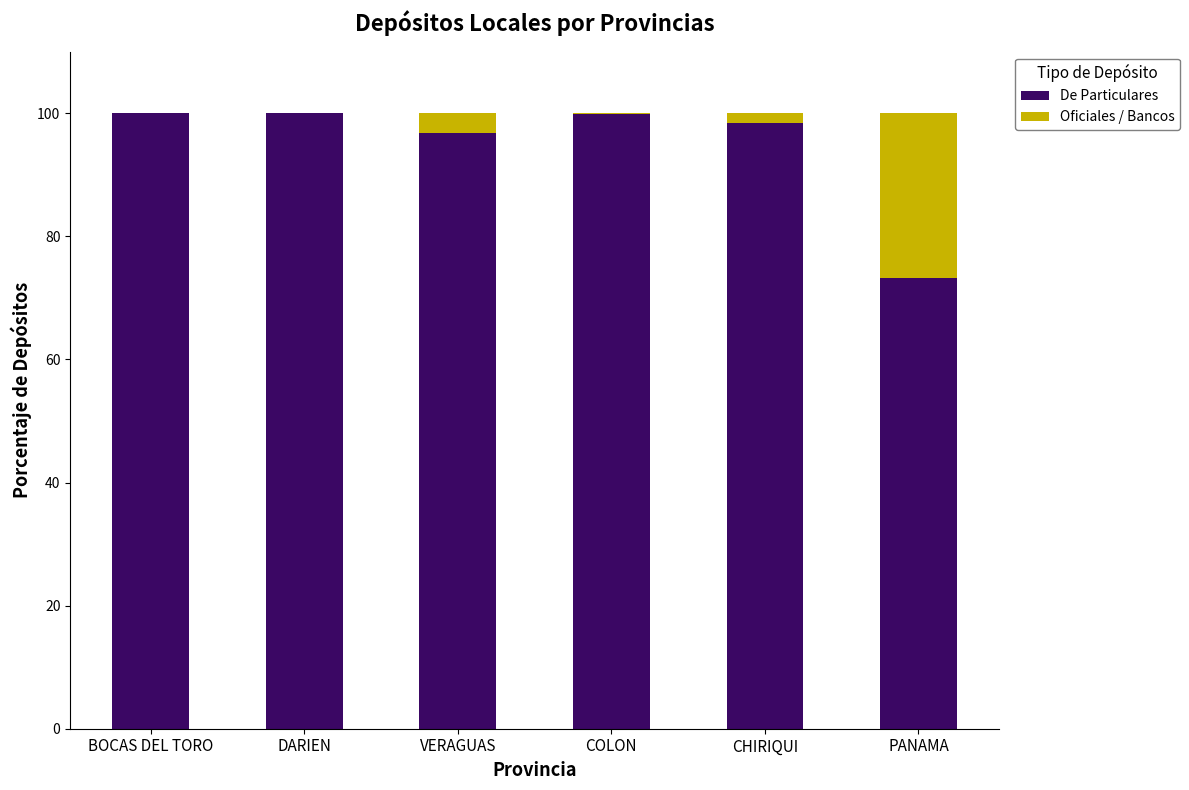

What is the sum of all De Particulares values?

568.4